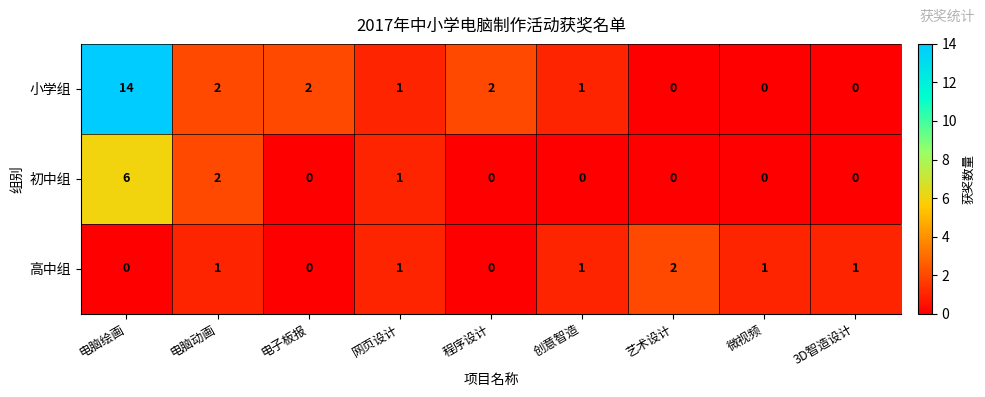

Where does the 小学组 series first go above 1?

电脑绘画